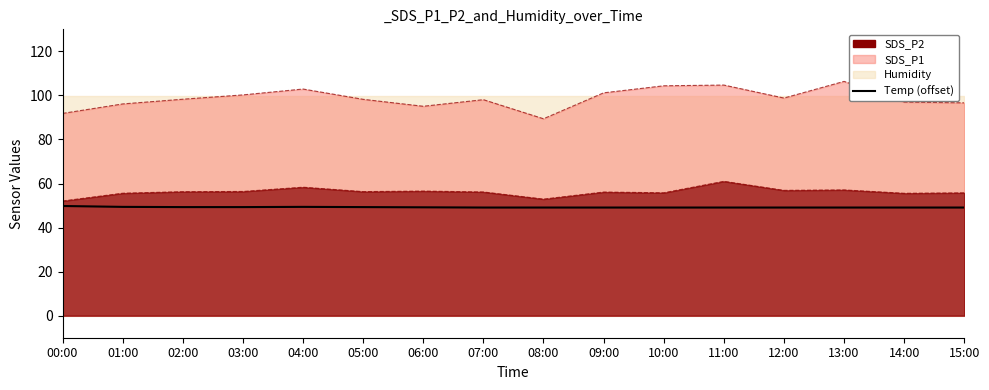

How many lines are shown in the chart?

1